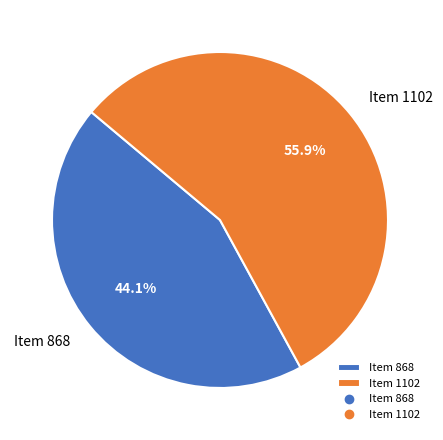

To the nearest percent, what percentage of the pie is Item 868?

44%